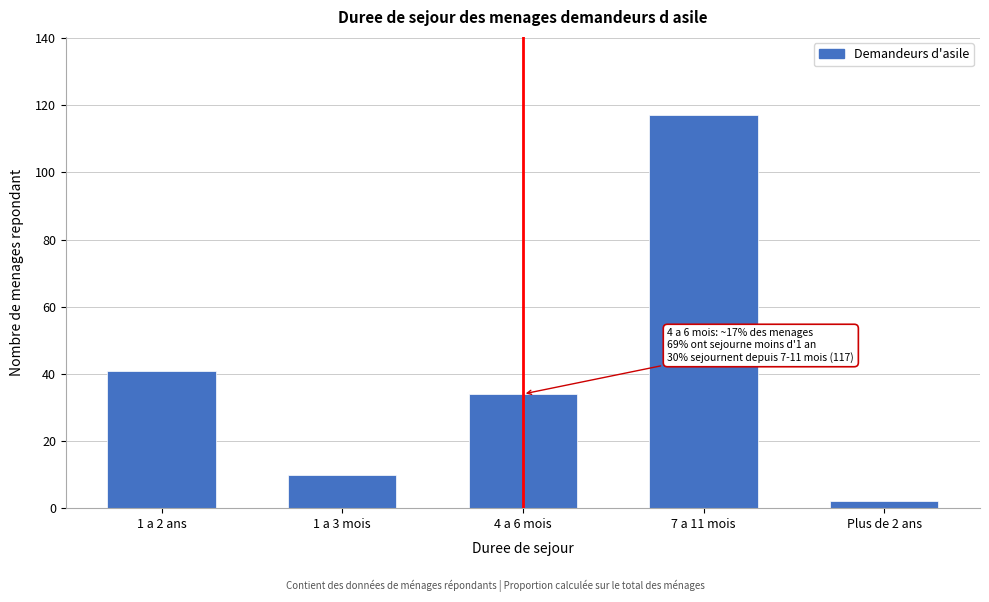

Reading right to left, what are all the values shown in this chart?

Plus de 2 ans=2	7 a 11 mois=117	4 a 6 mois=34	1 a 3 mois=10	1 a 2 ans=41